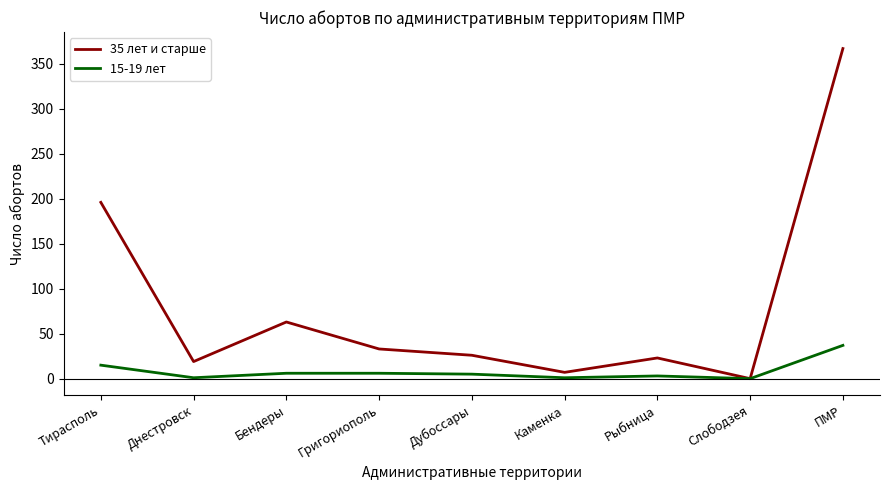

How many positive values does the 35 лет и старше series have?

8